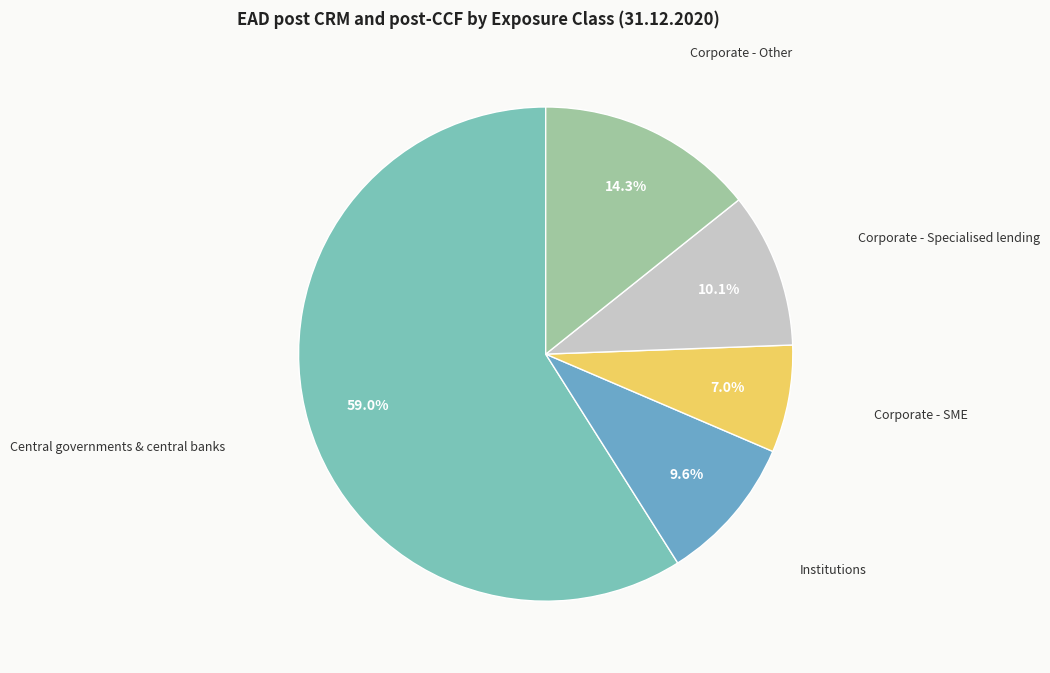

The Central governments & central banks slice represents 53% of the pie. True or false?

False